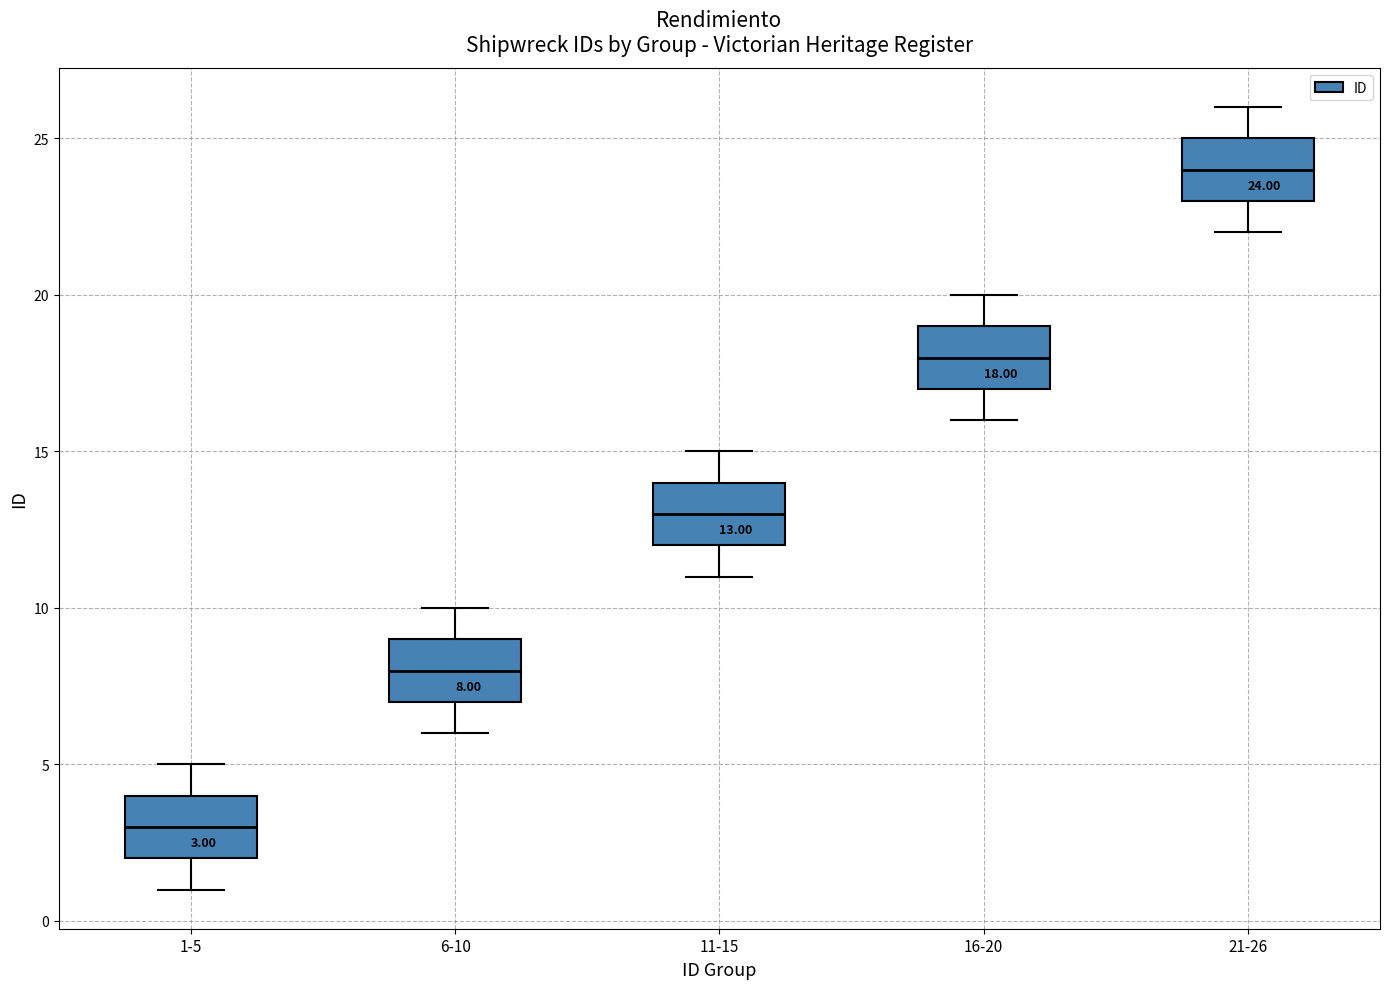

Which box's median line is the lowest?

1-5